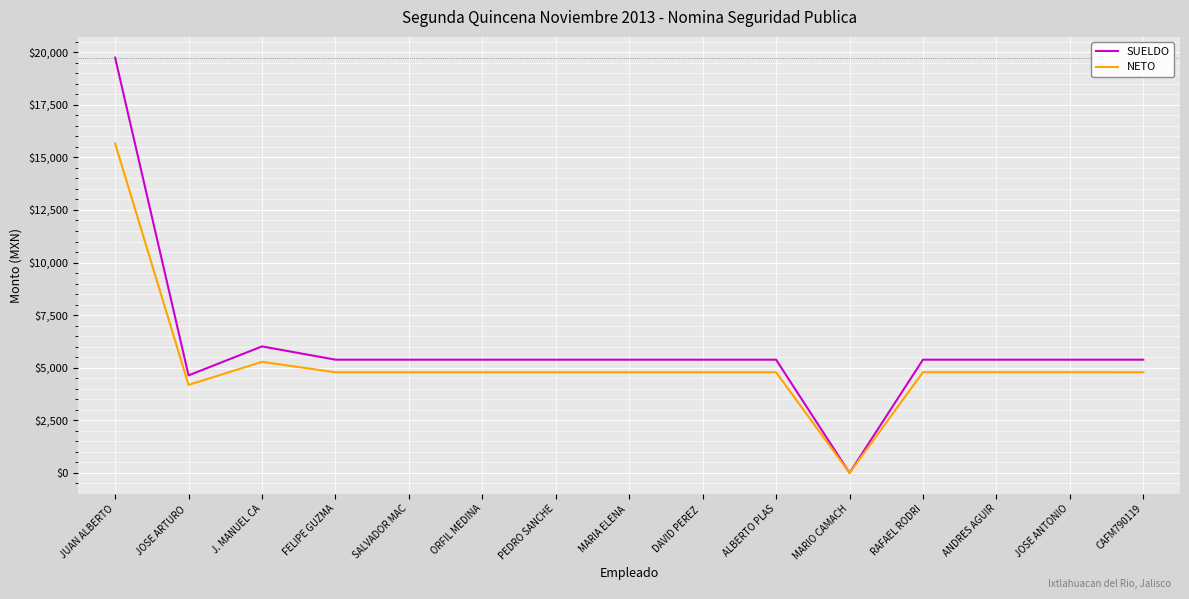

Which series has the largest total across all categories?

SUELDO